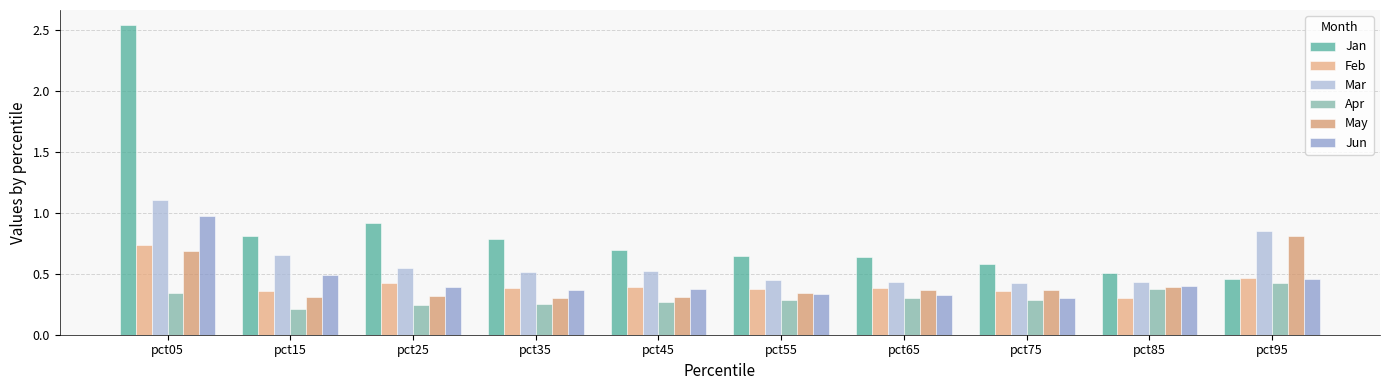

How many groups of bars are there?

10